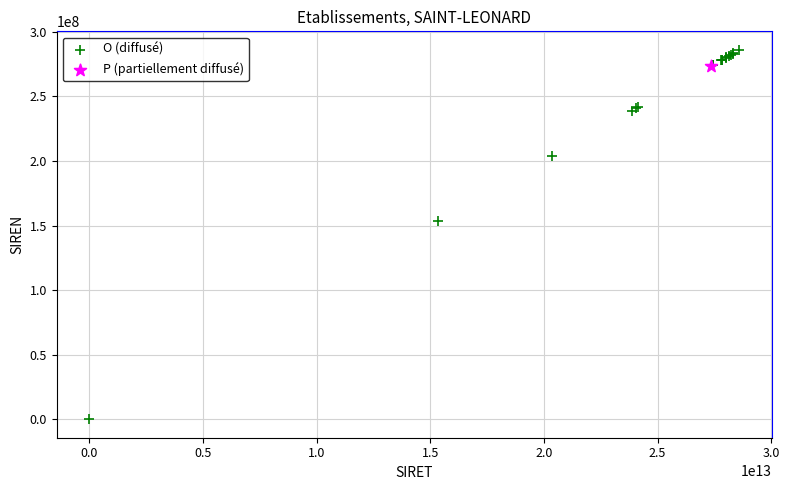

What are all the series names shown in the legend?

O (diffusé), P (partiellement diffusé)